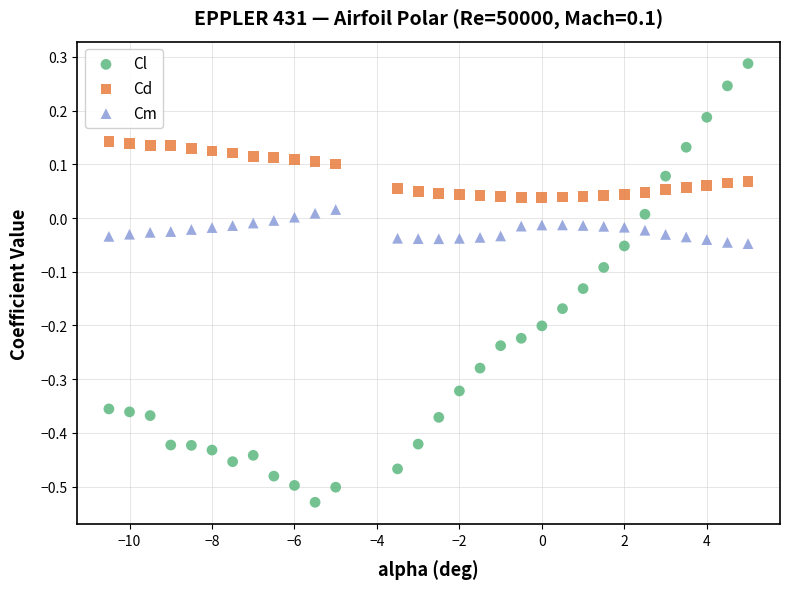

Across all data points, what is the range of X values (max minus min)?

15.5